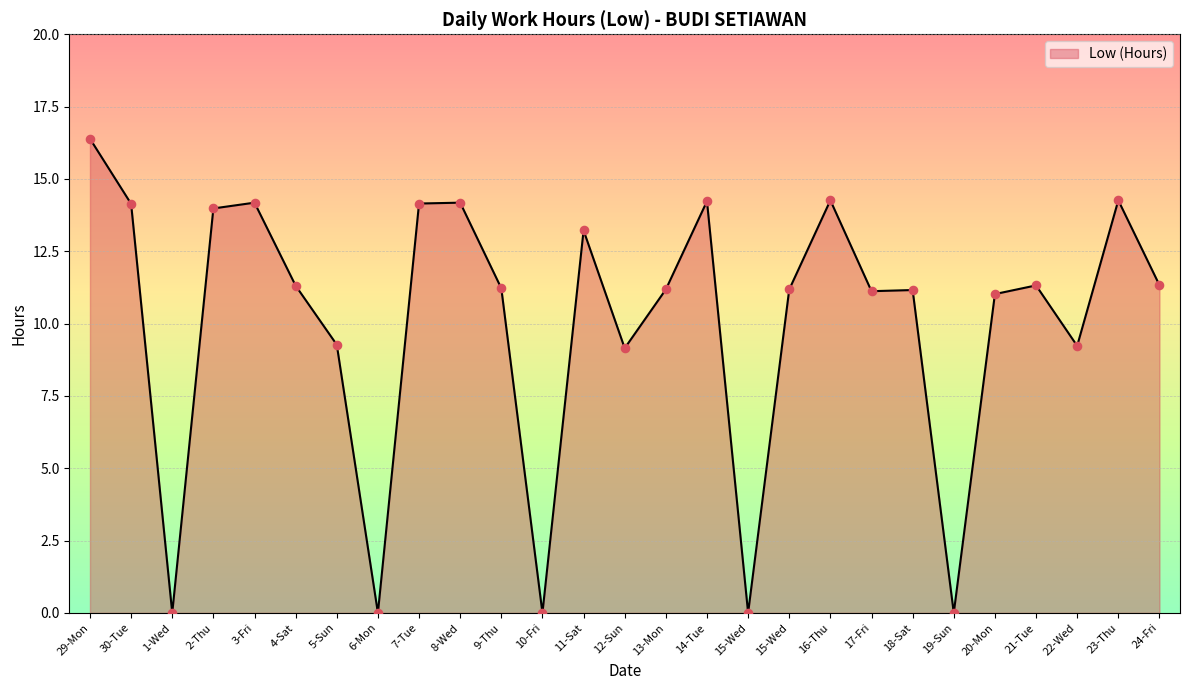

Which has a higher value, 8-Wed or 18-Sat?

8-Wed